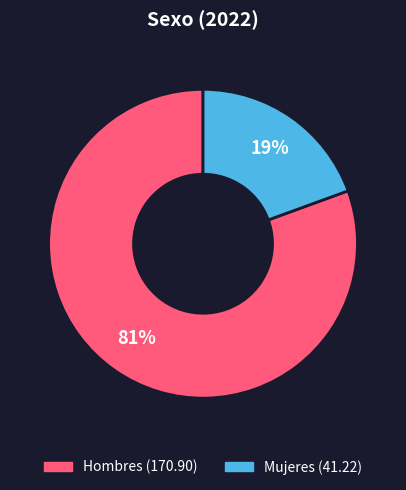

What percentage is the Hombres slice, to the nearest percent?

81%